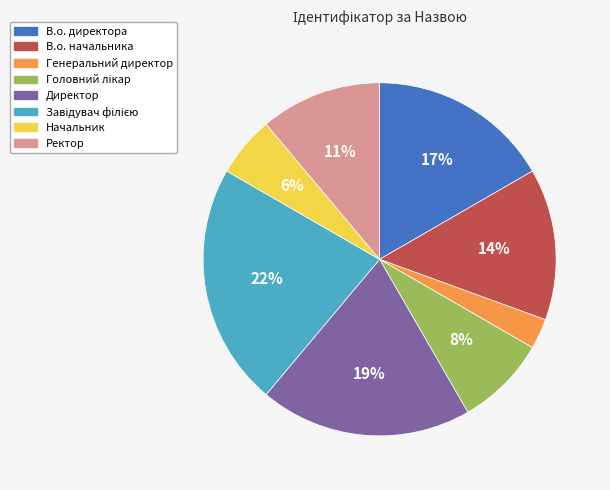

Is Ректор the majority of the pie?

No